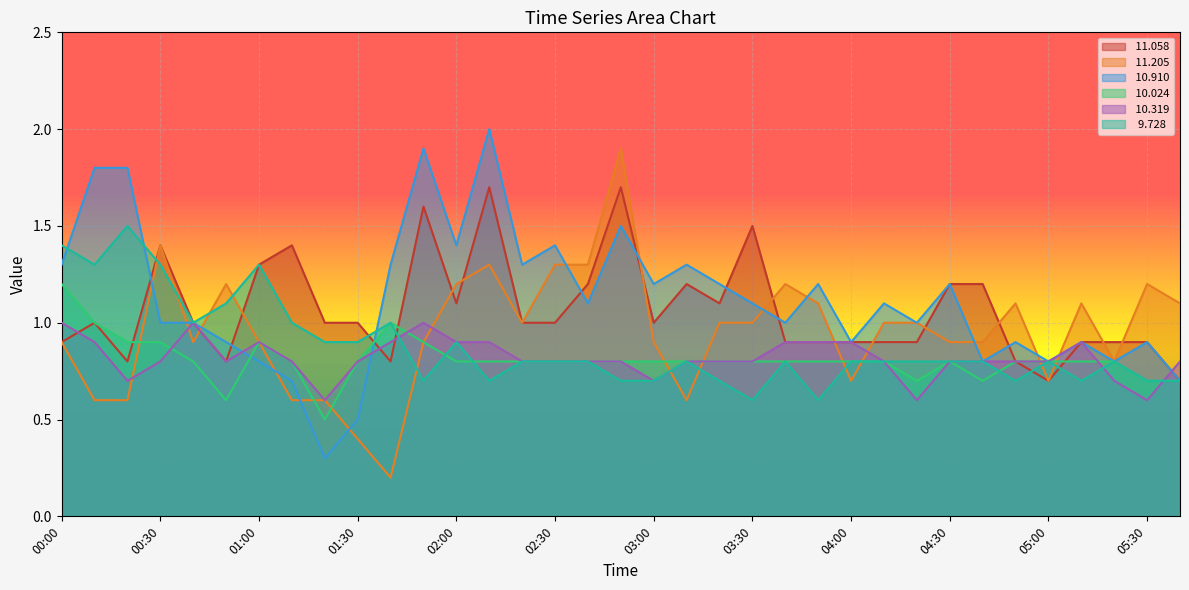

What is the difference between the maximum and minimum values in the  10.024 series?

0.7